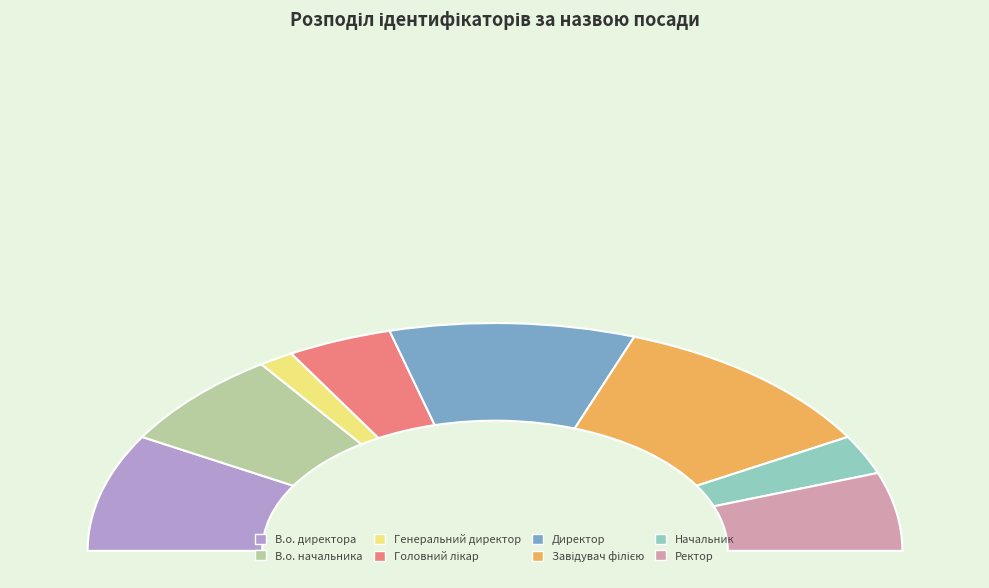

Count the number of slices in the pie.

8